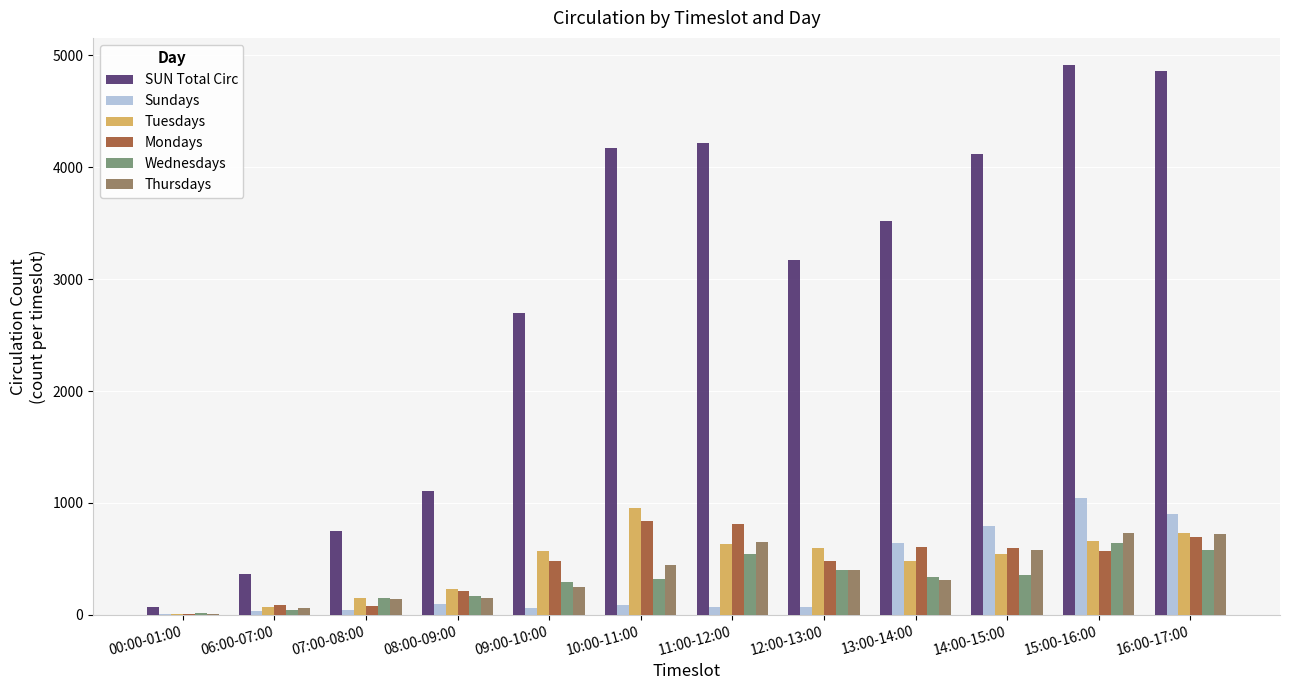

Which category has the highest value in the Sundays series?

15:00-16:00